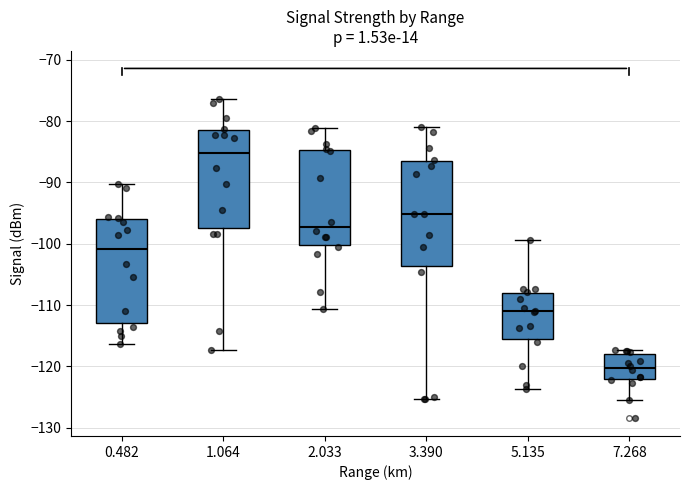

Which box has the highest median line?

1.064